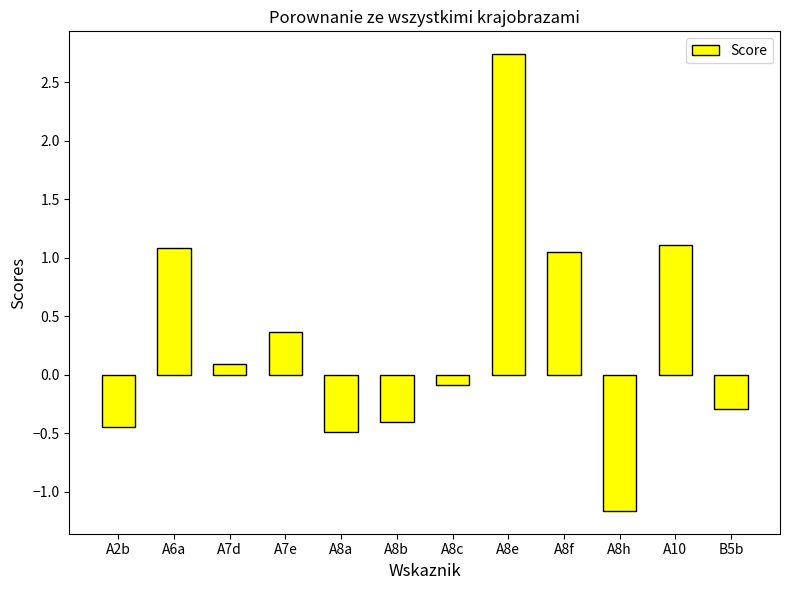

What is the label of the 4th bar from the right?

A8f